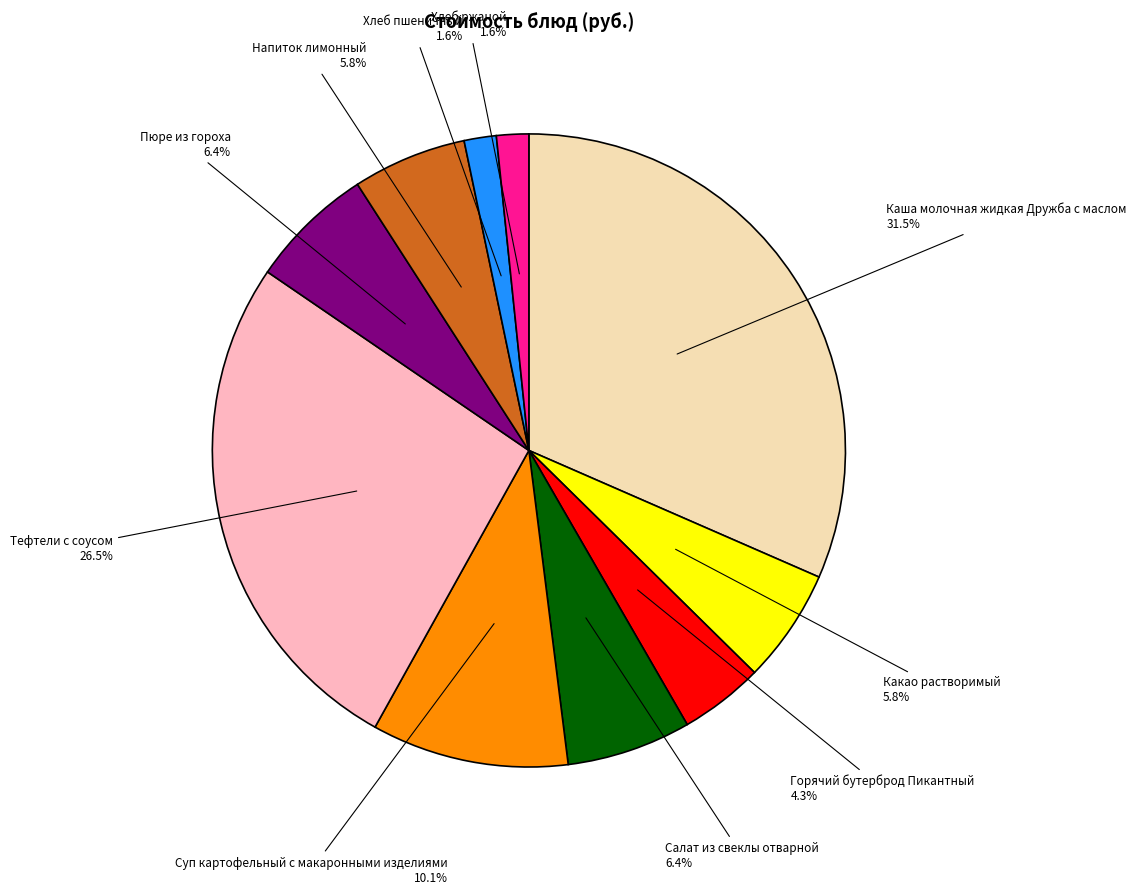

Is it true that Пюре из гороха is 21% of the pie?

False